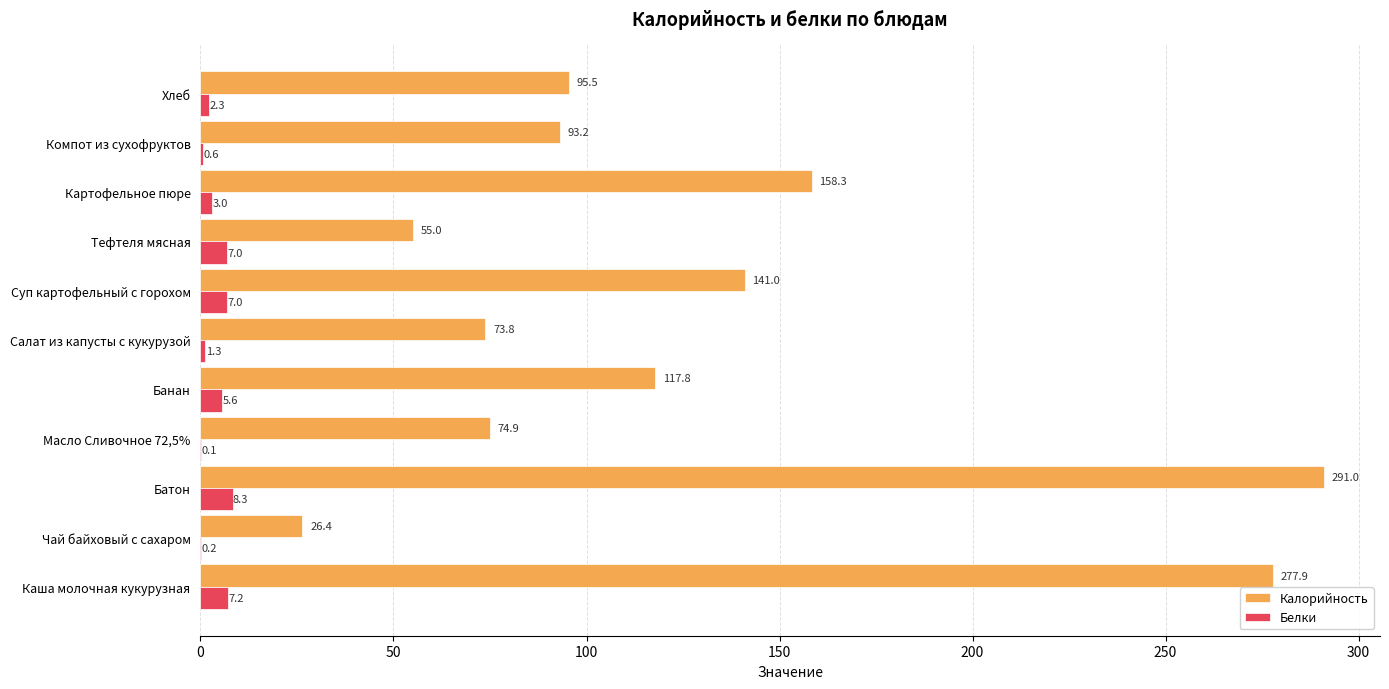

What is the maximum value shown in the chart?

291.0